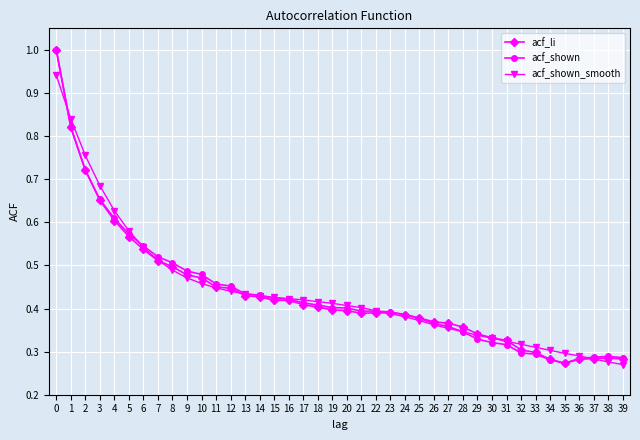

Where is acf_li nearest to the value 0?

35